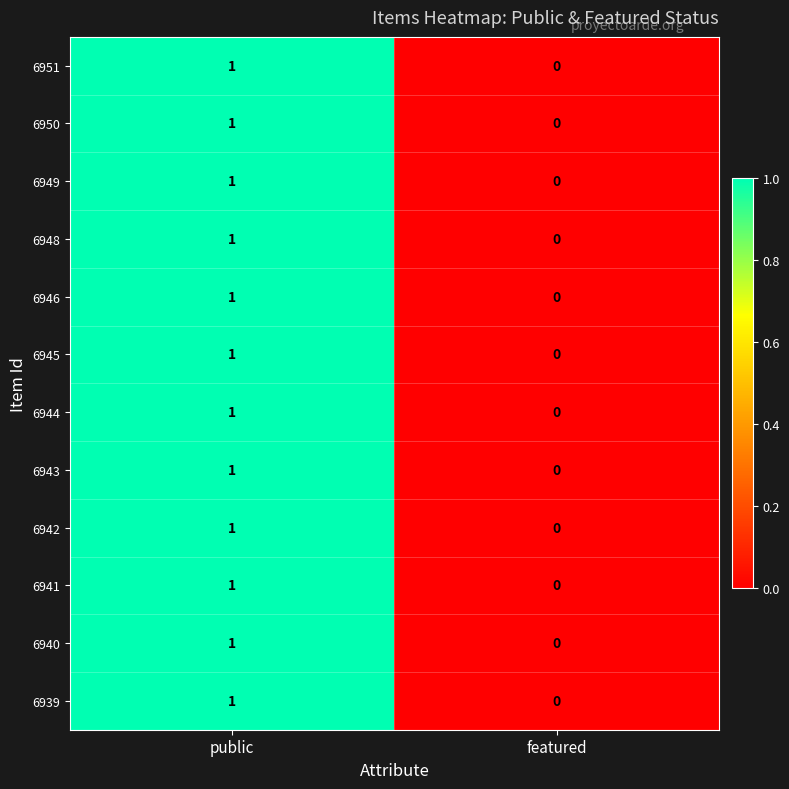

At which label is 6950 closest to 0?

featured